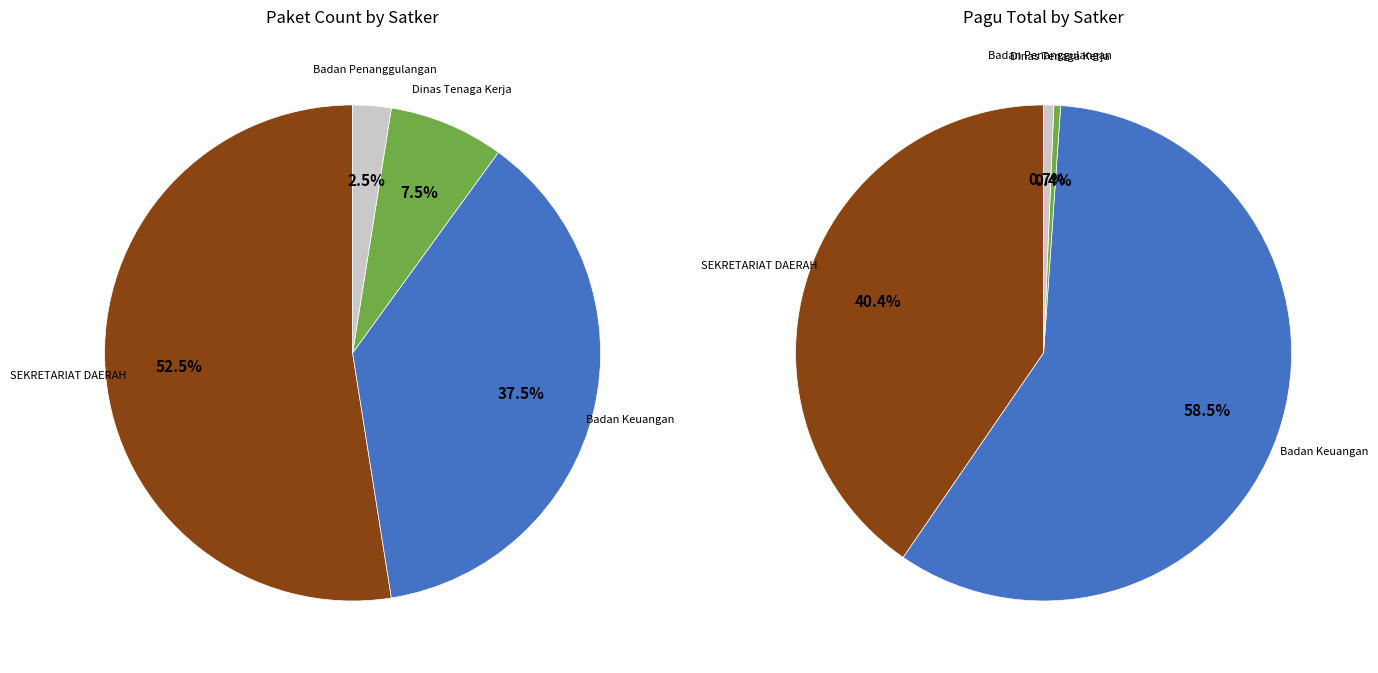

Is it true that SEKRETARIAT DAERAH 2 is 36% of the pie?

False